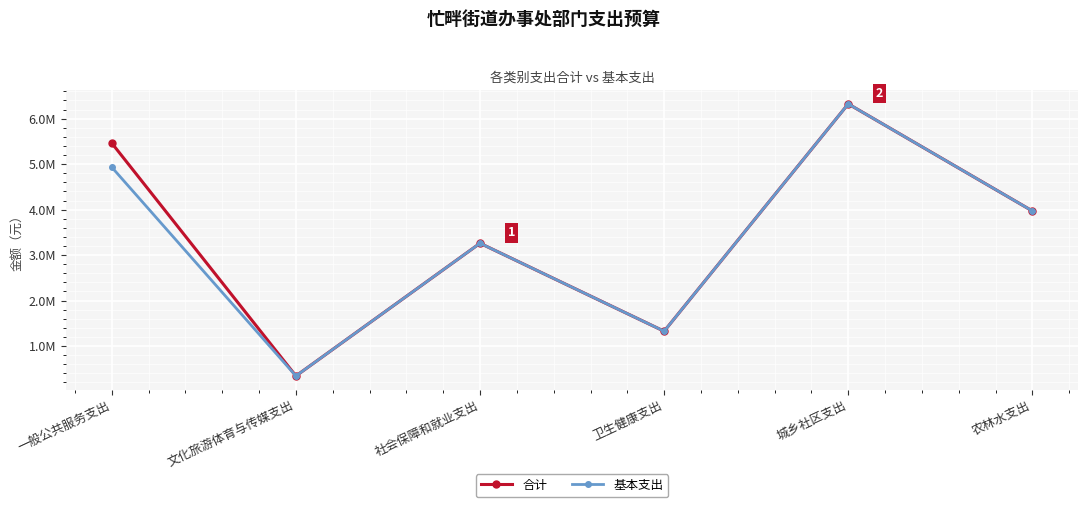

Rank the categories by 基本支出 value from highest to lowest.

城乡社区支出, 一般公共服务支出, 农林水支出, 社会保障和就业支出, 卫生健康支出, 文化旅游体育与传媒支出